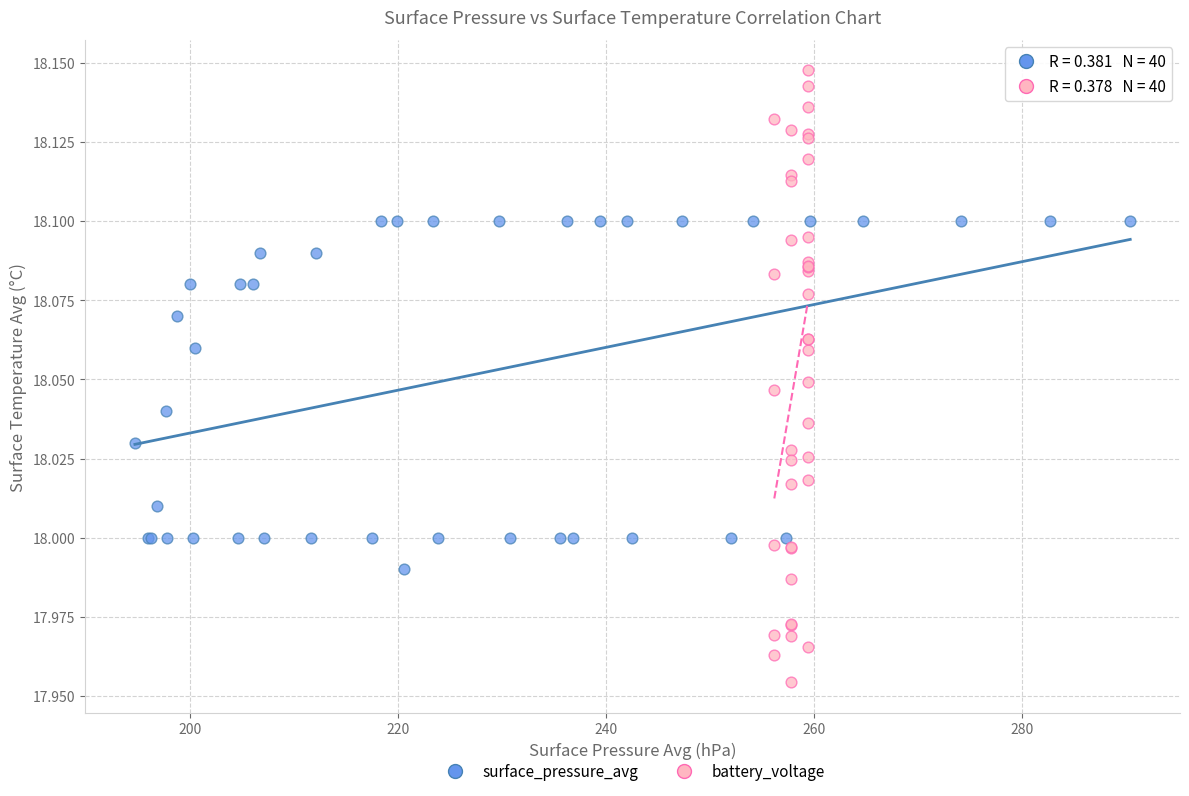

Which series has the widest spread of Y values?

battery_voltage